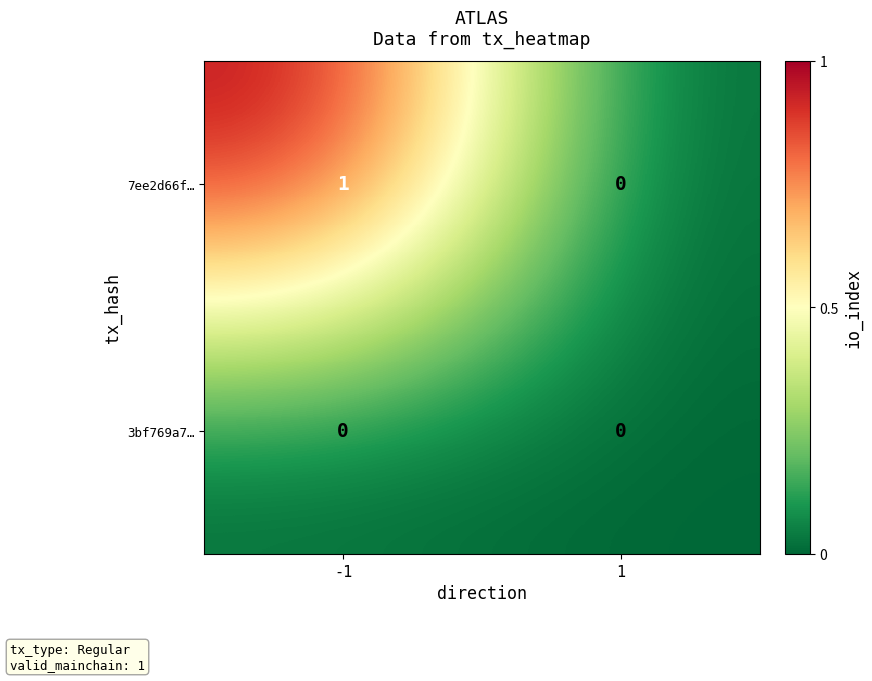

Rank the series by their average value, from highest to lowest.

7ee2d66f…, 3bf769a7…